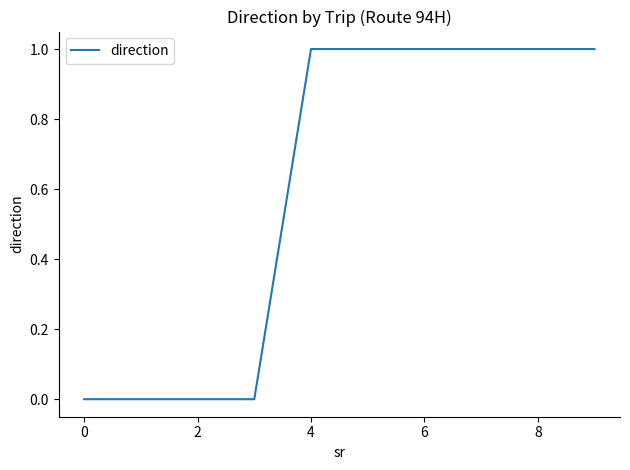

How many lines are shown in the chart?

1